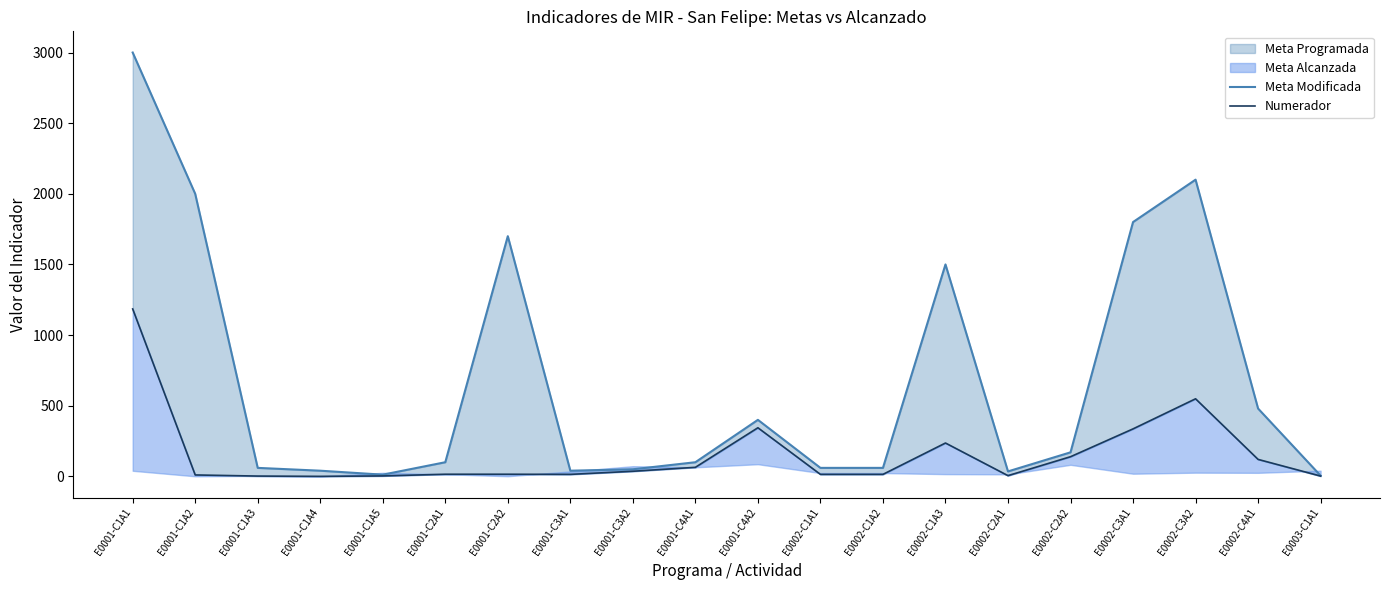

What is the approximate value of Meta Modificada at E0001-C2A2?

1700